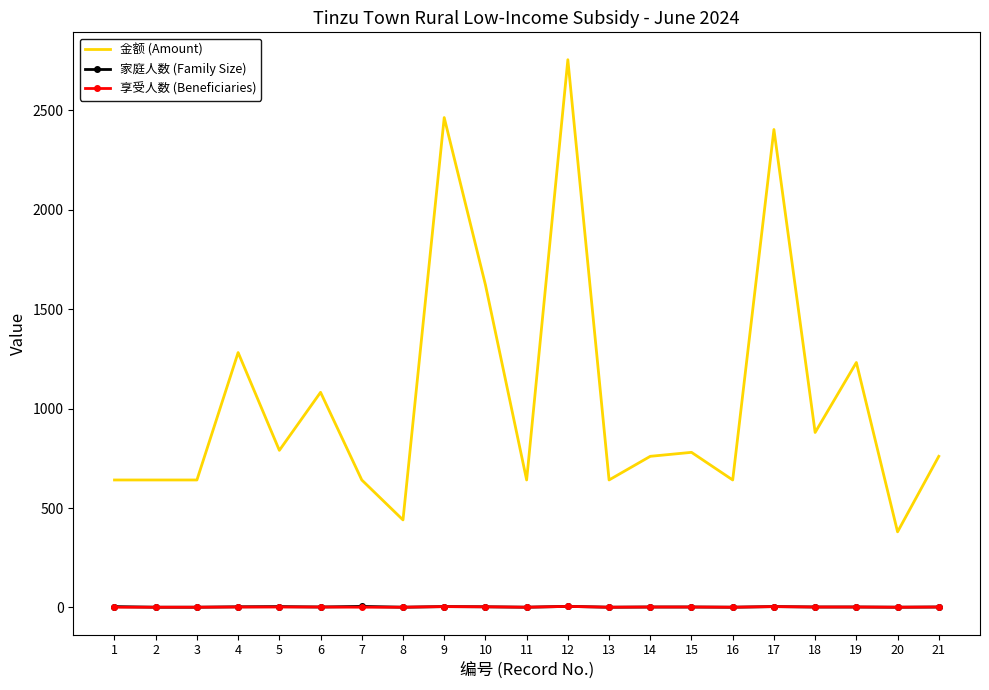

What is the greatest value displayed?

2755